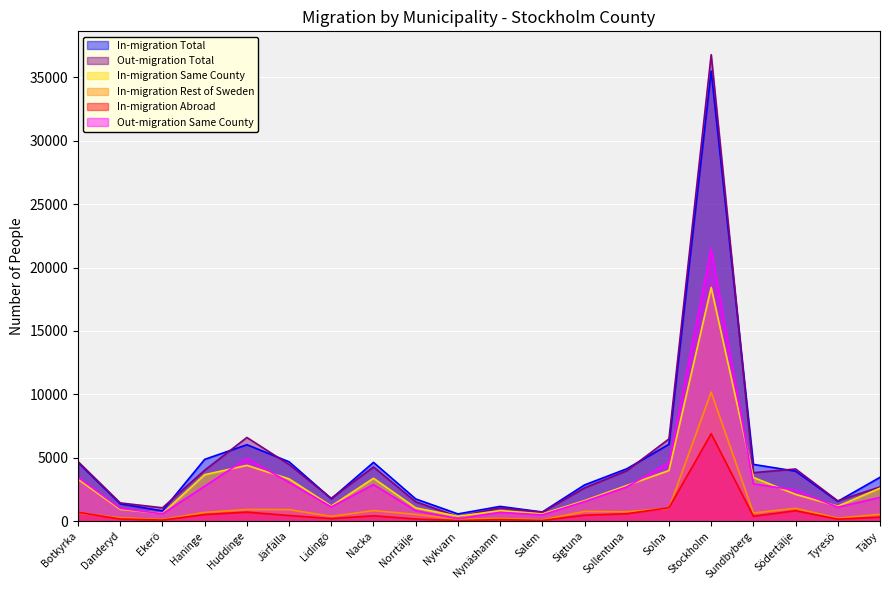

What is the label of the 6th point from the right?

Solna